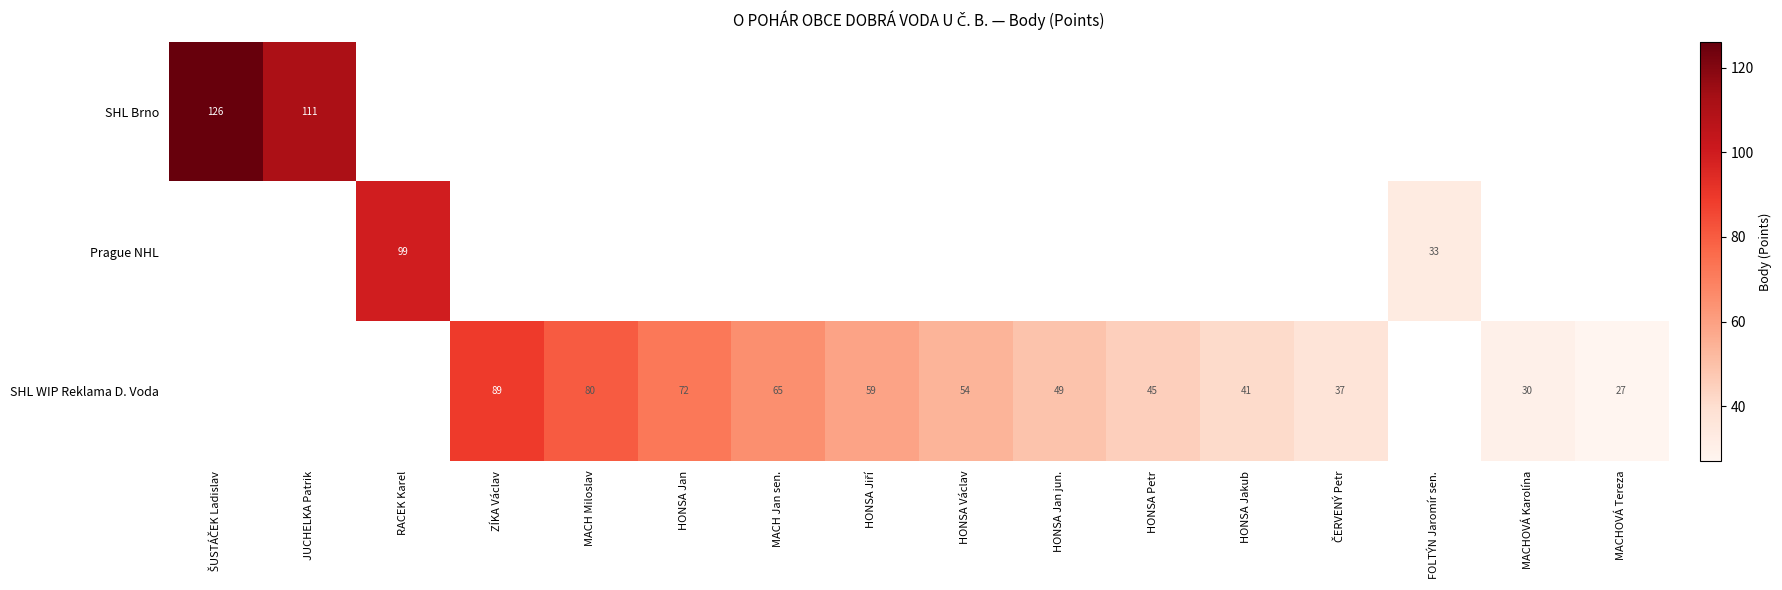

Is it true that SHL WIP Reklama D. Voda equals 30 at MACHOVÁ Karolína?

True